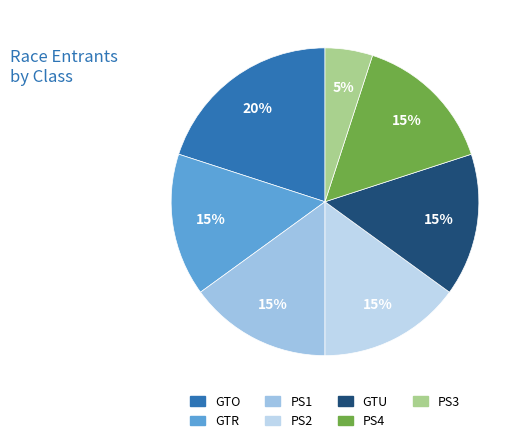

Between PS3 and PS4, which is larger?

PS4